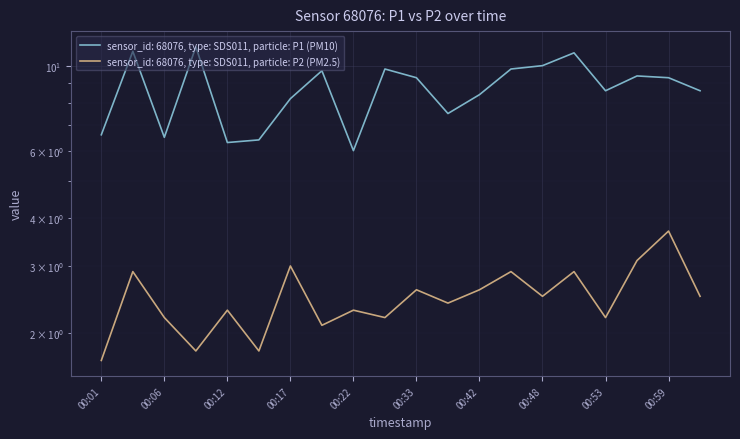

What is the spread (max minus min) of values at 00:59?

5.6